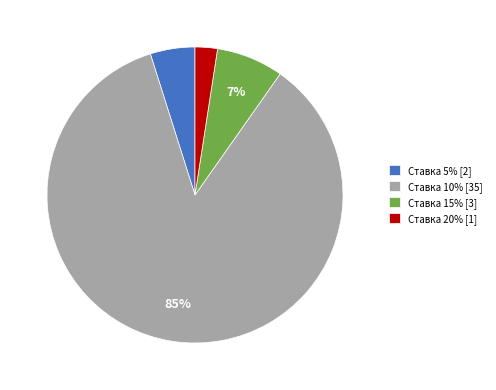

Combined, do Ставка 15% [3] and Ставка 20% [1] account for over 50%?

No